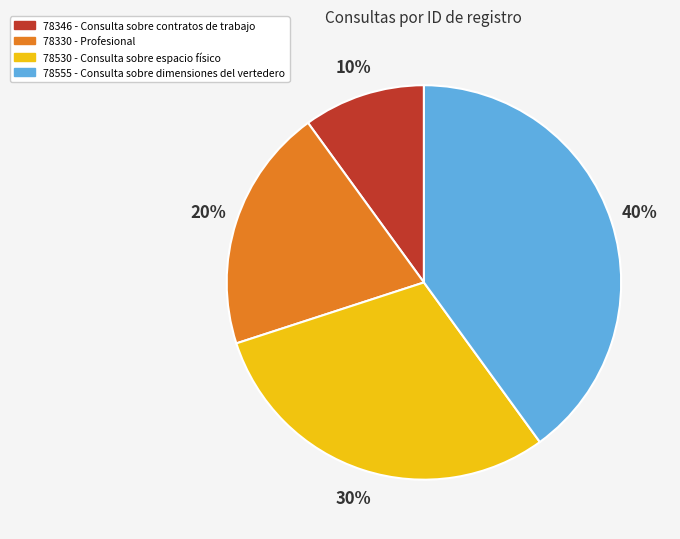

To the nearest percent, what is the difference between the 78555 and 78330 slice percentages?

20%